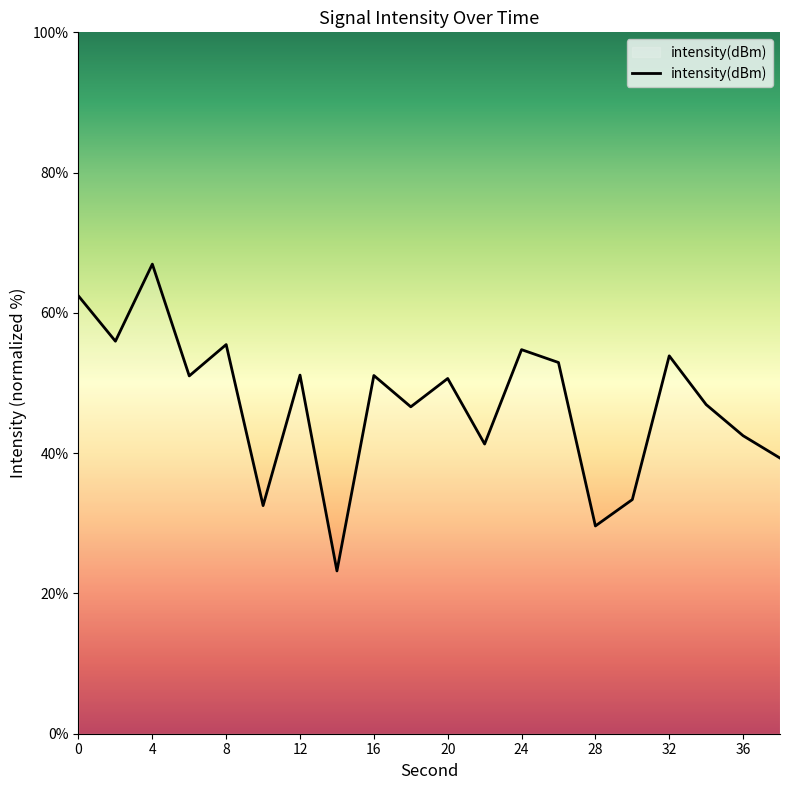

What is the maximum value shown in the chart?

67.0